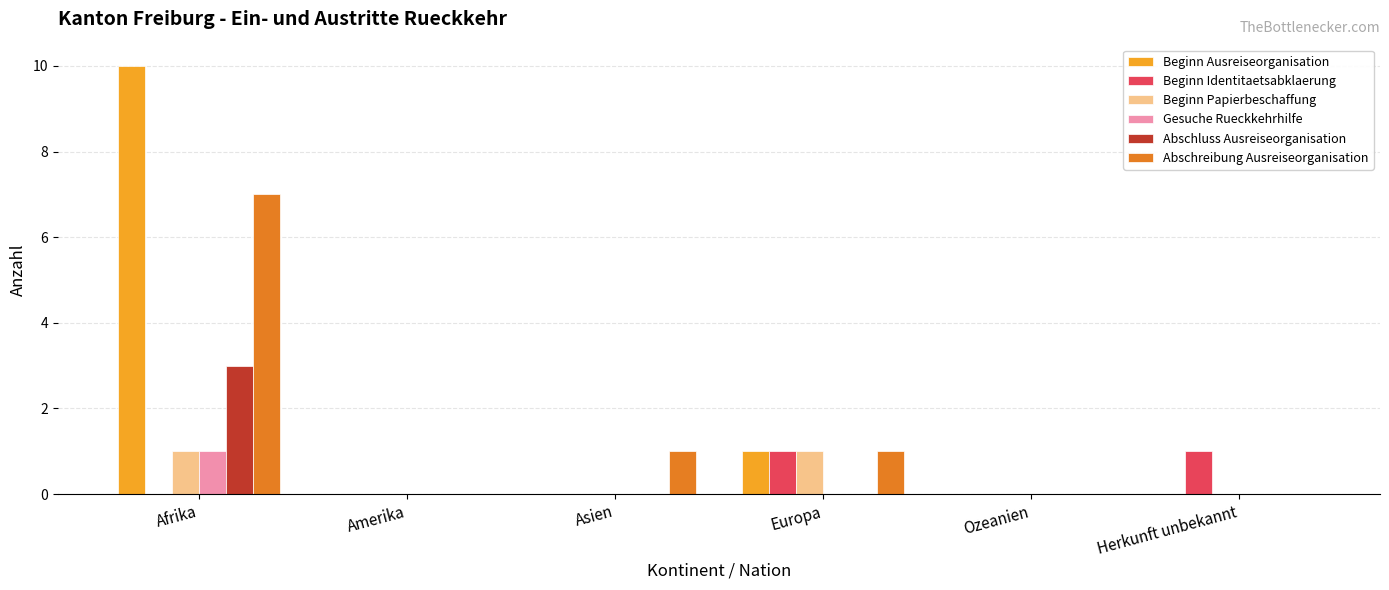

What are all the series names shown in the legend?

Beginn Ausreiseorganisation, Beginn Identitaetsabklaerung, Beginn Papierbeschaffung, Gesuche Rueckkehrhilfe, Abschluss Ausreiseorganisation, Abschreibung Ausreiseorganisation